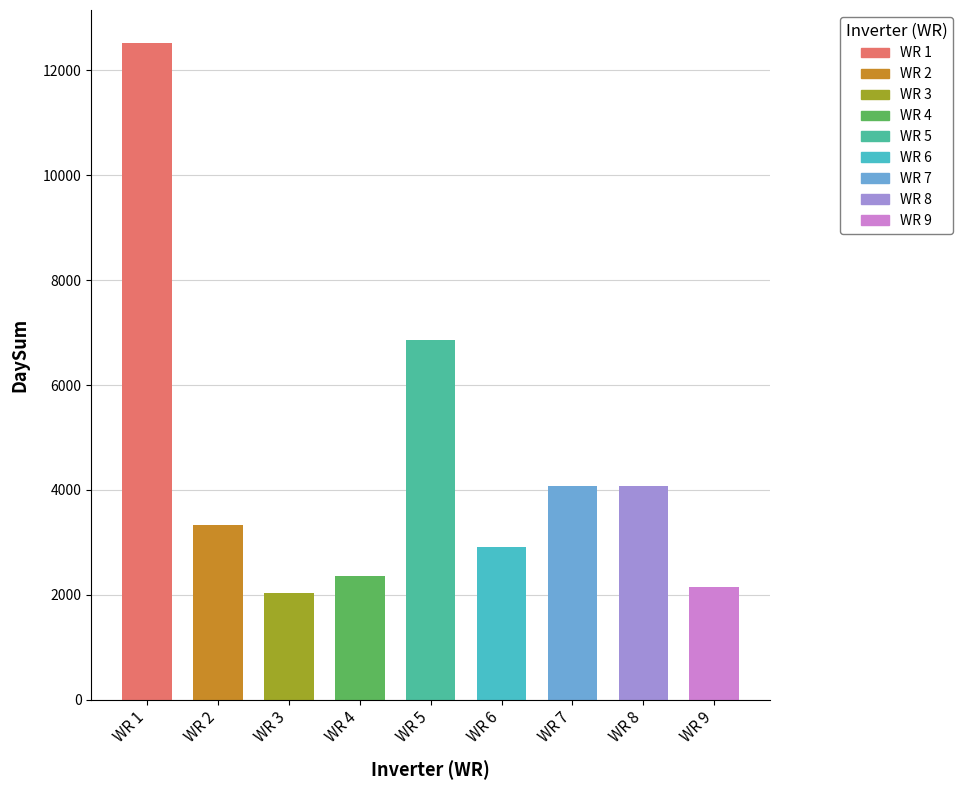

Where does the data first go above 3324?

WR 1